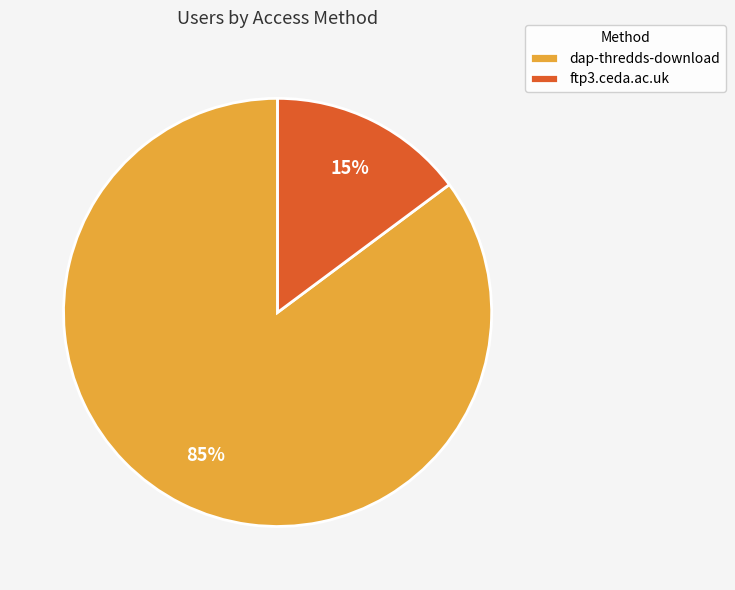

Which category accounts for the majority?

dap-thredds-download